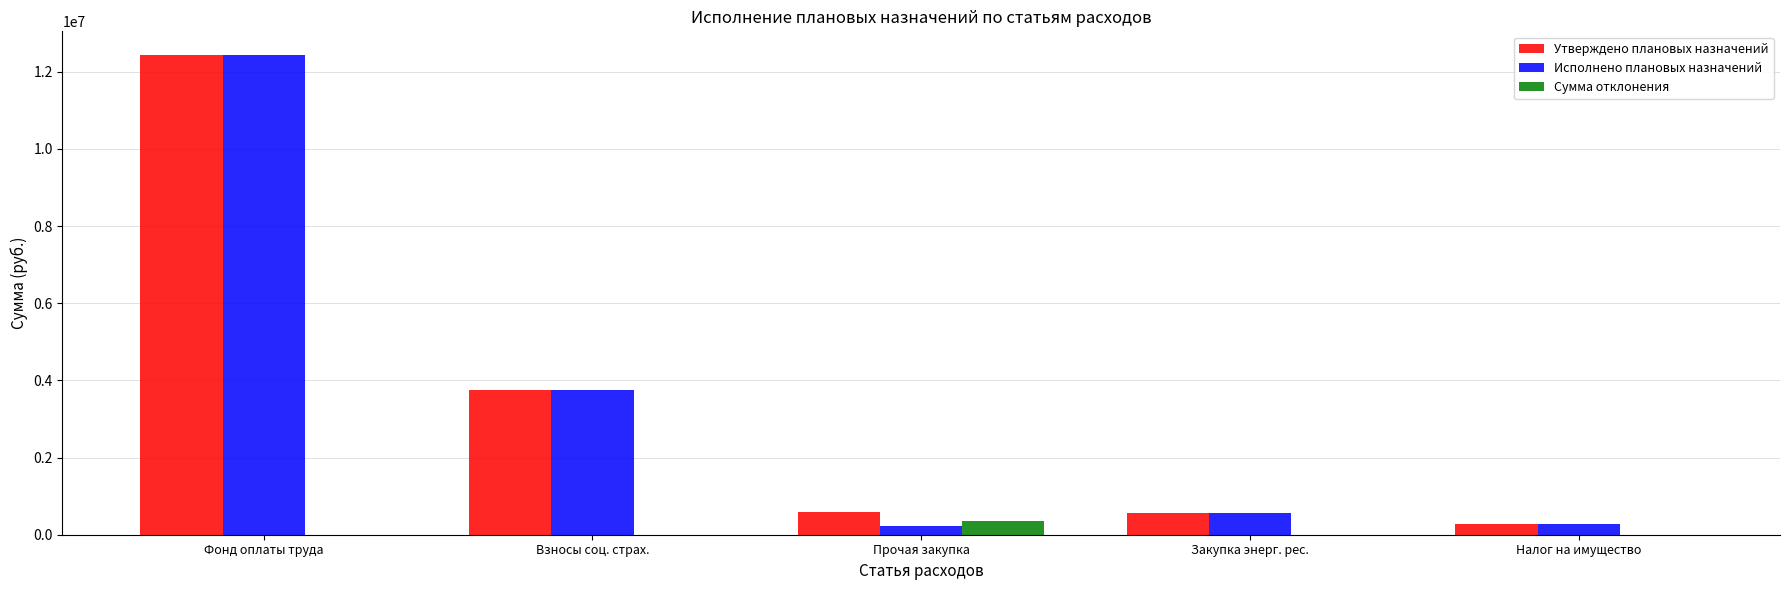

What is the maximum value shown in the chart?

12427202.0